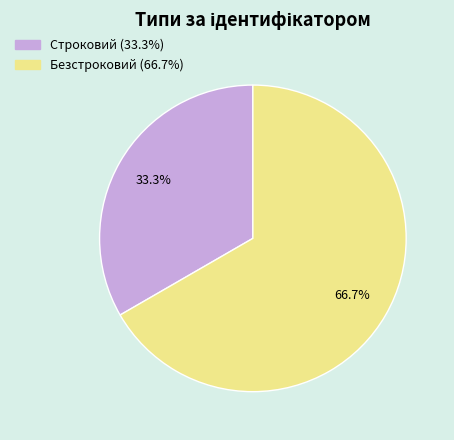

Is it true that Безстроковий is 73% of the pie?

False